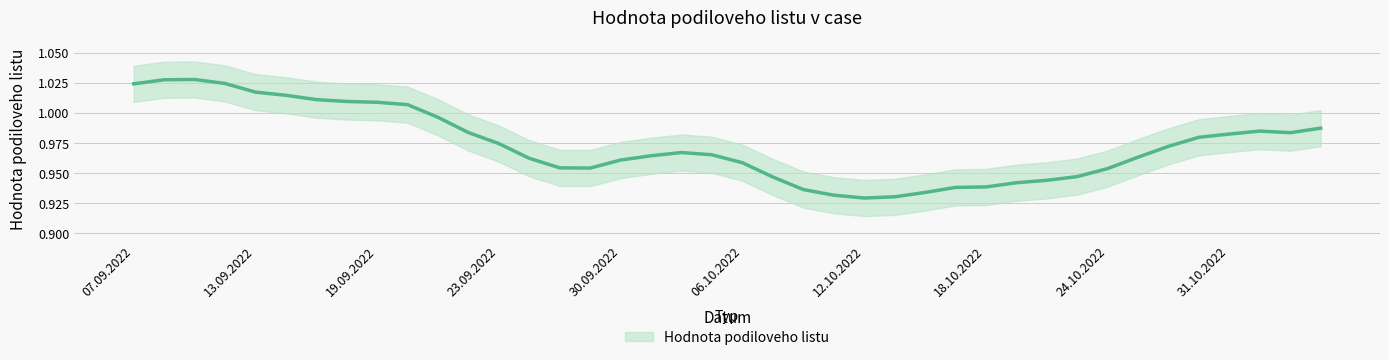

At which label is the value closest to 0?

12.10.2022